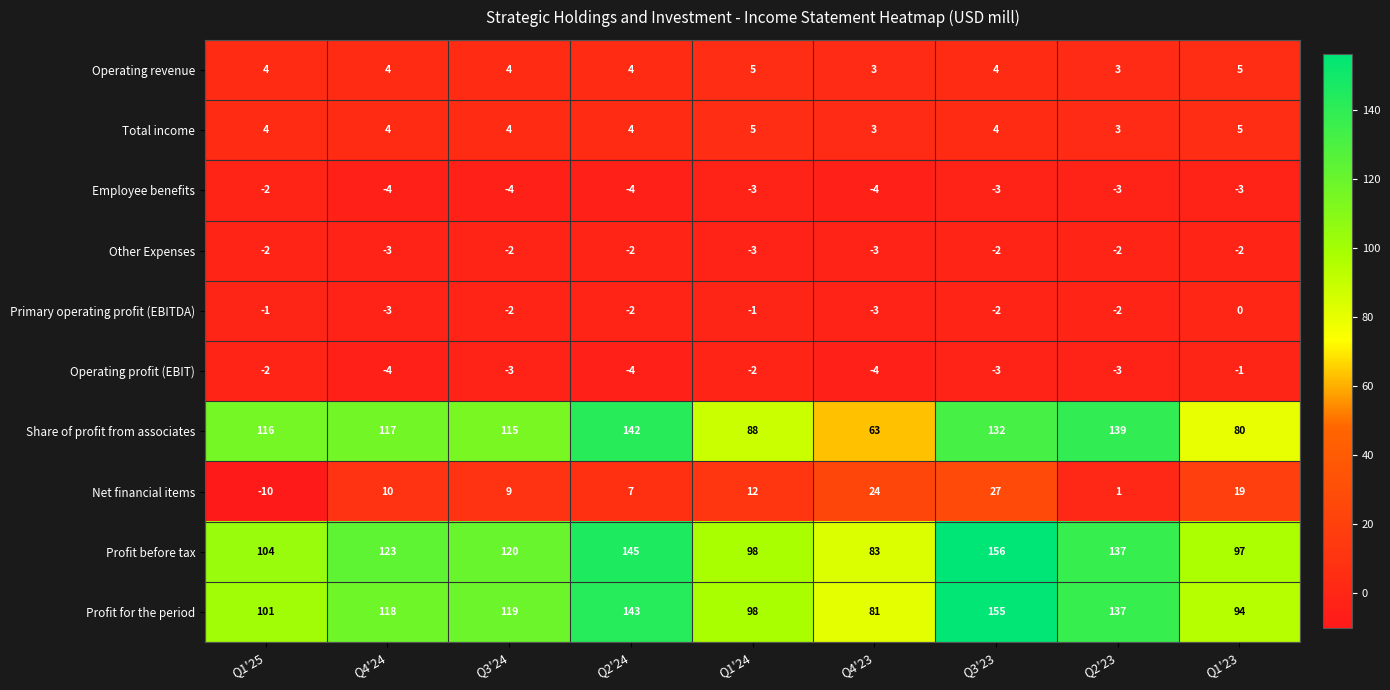

Is it true that Operating profit (EBIT) equals -5 at Q3'24?

False